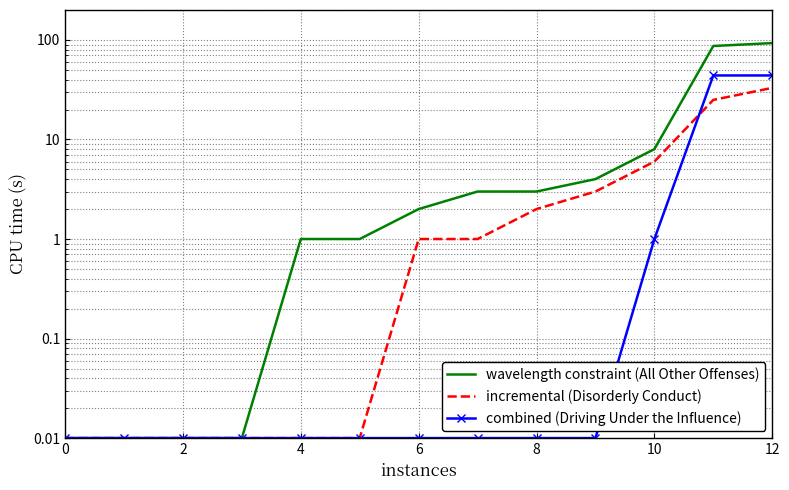

How many lines are shown in the chart?

3